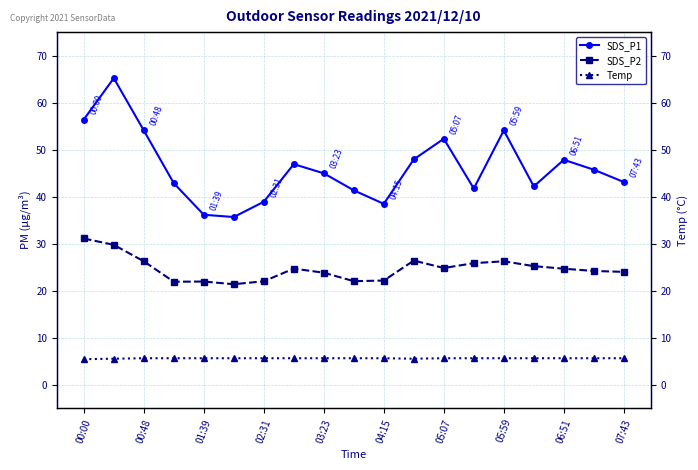

True or false: SDS_P1 and SDS_P2 intersect in this chart.

False